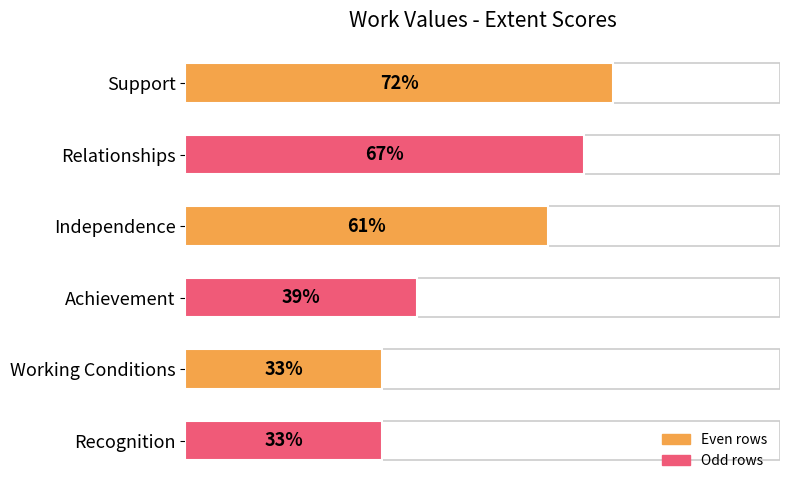

How many values are between 33 and 67?

5